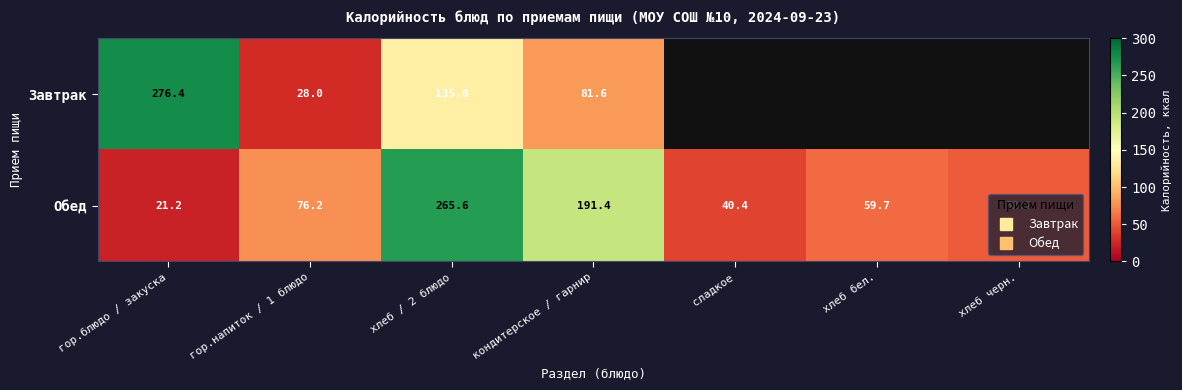

At which label does Завтрак first exceed 276?

гор.блюдо / закуска